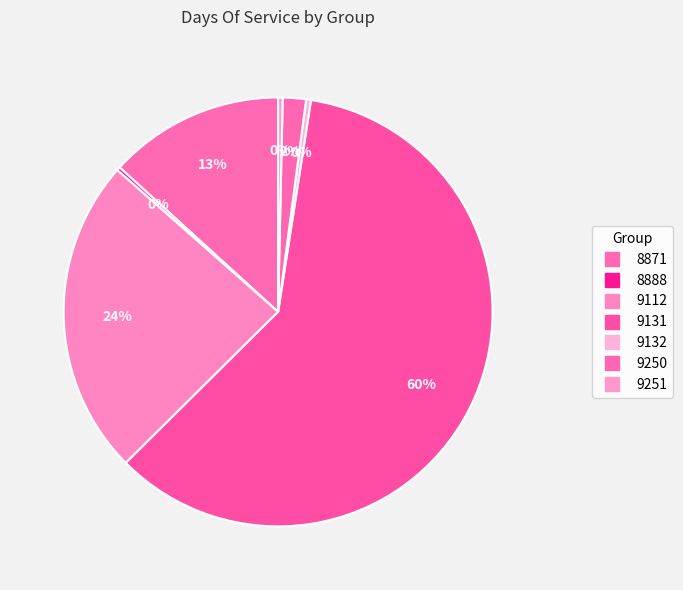

To the nearest percent, what portion does 8871 represent?

13%